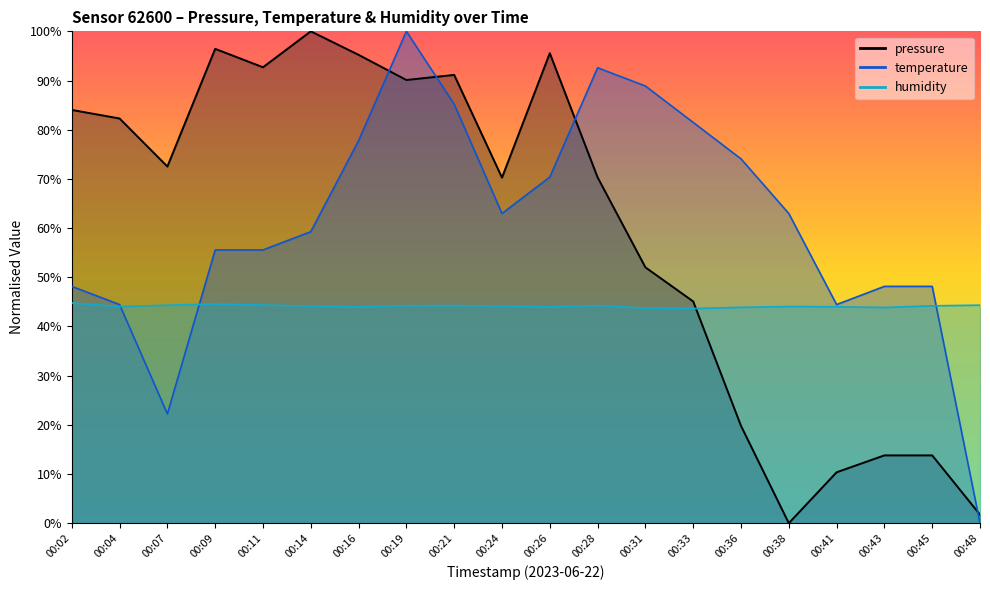

What is the sum of the temperature values at 00:26 and 00:28?

163.0